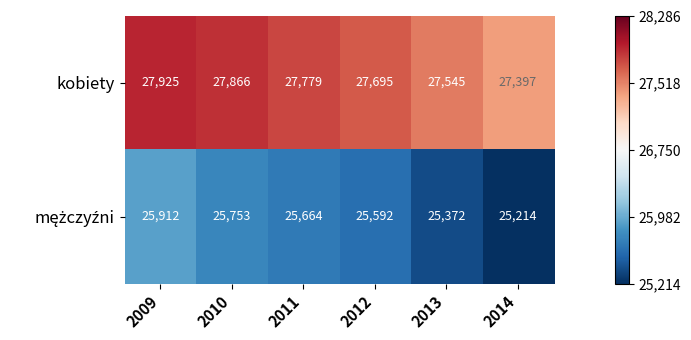

What is the sum of the kobiety values at 2014 and 2011?

55176